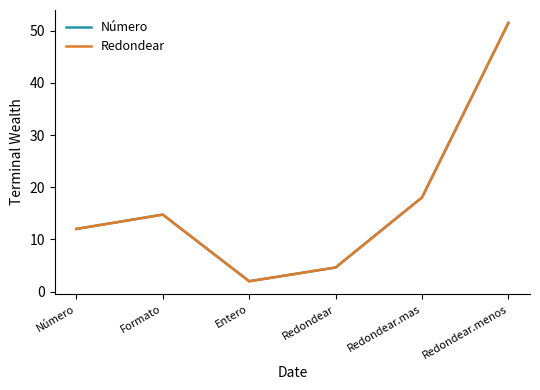

Read the Número value at Redondear.

4.6